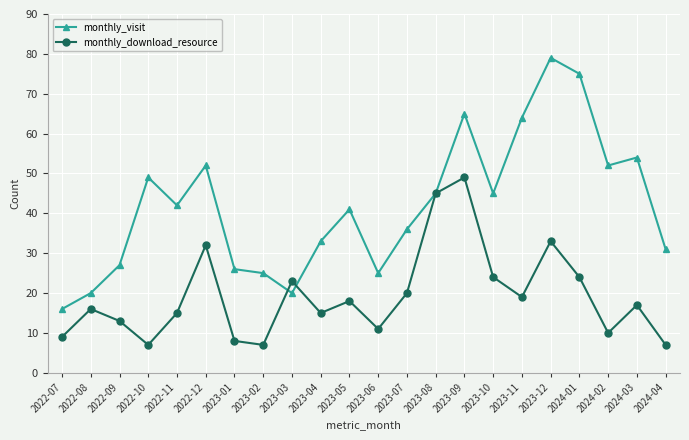

List the series in order of their peak value, highest first.

monthly_visit, monthly_download_resource